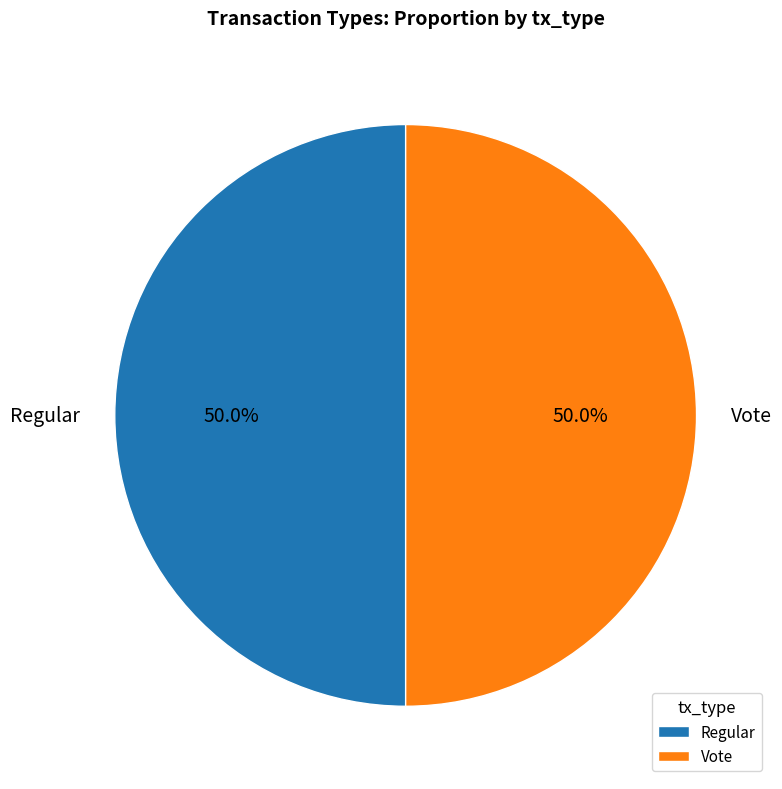

Combined, do Regular and Vote account for over 50%?

Yes